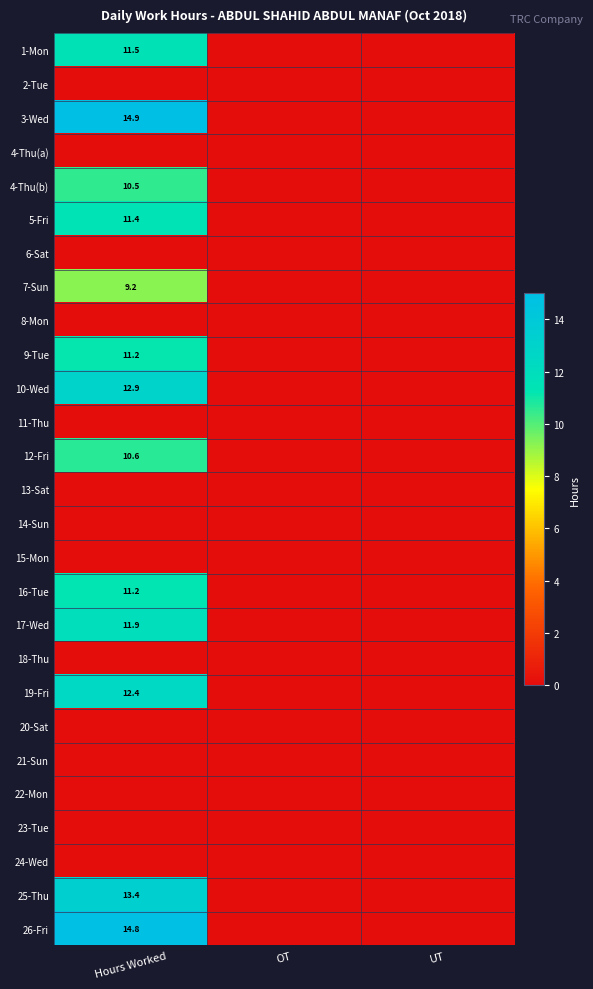

Is it true that 25-Thu equals 18.3 at Hours Worked?

False